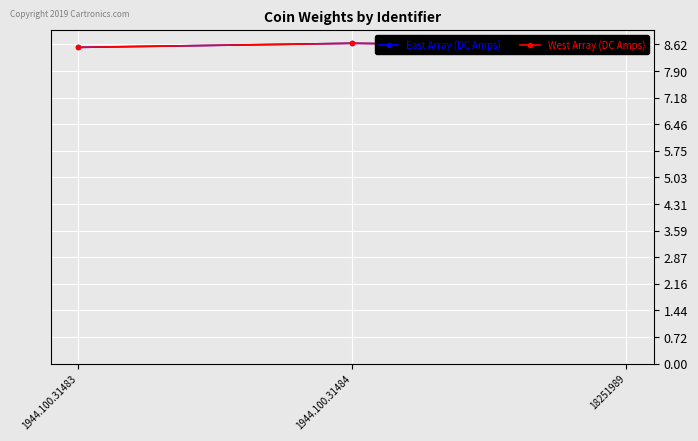

At 18251989, list the series in order from largest to smallest.

East Array (DC Amps), West Array (DC Amps)